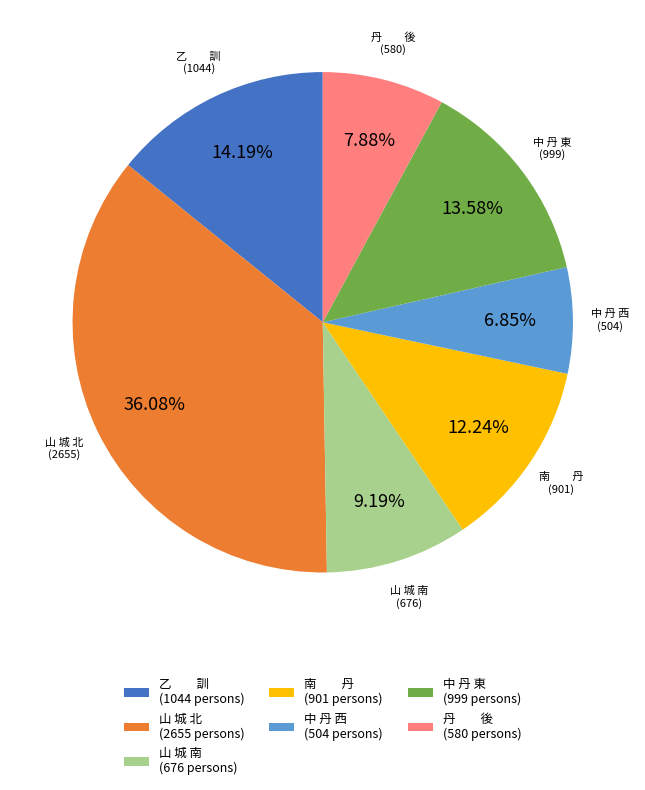

Combined, do 中 丹 東 (999 persons) and 山 城 南 (676 persons) account for over 50%?

No